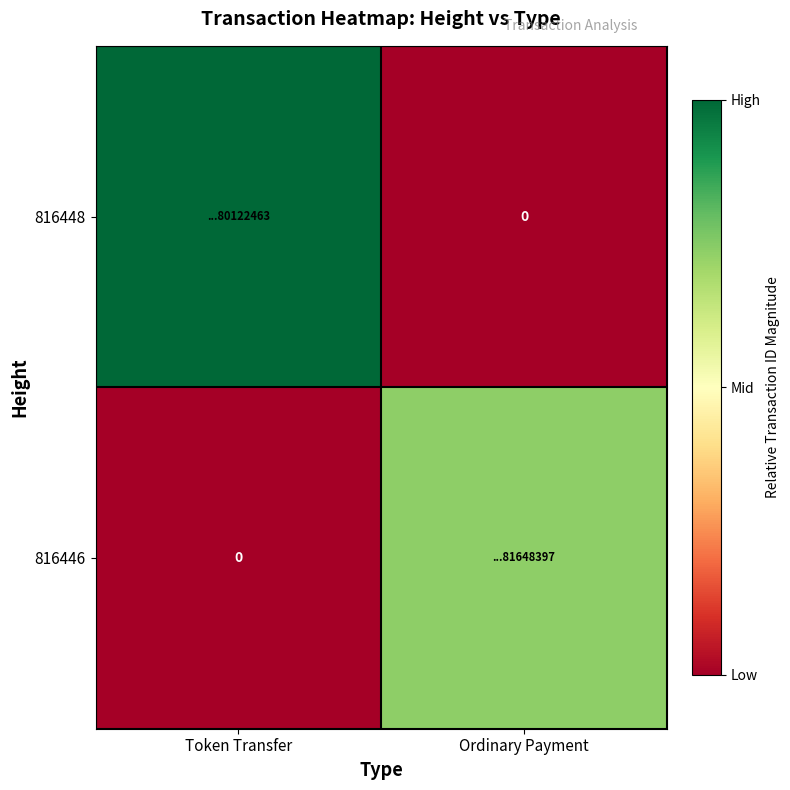

The value of 816448 at Ordinary Payment is 0.0. True or false?

True